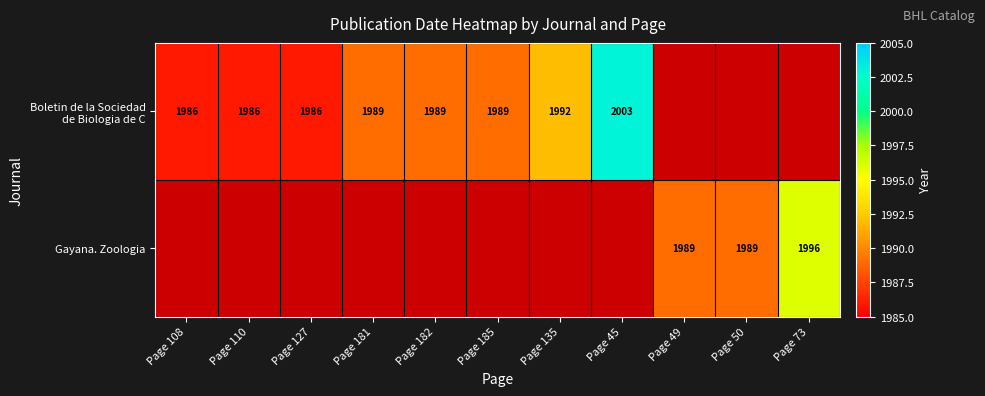

The Gayana. Zoologia series shows 1001 at Page 135. True or false?

False